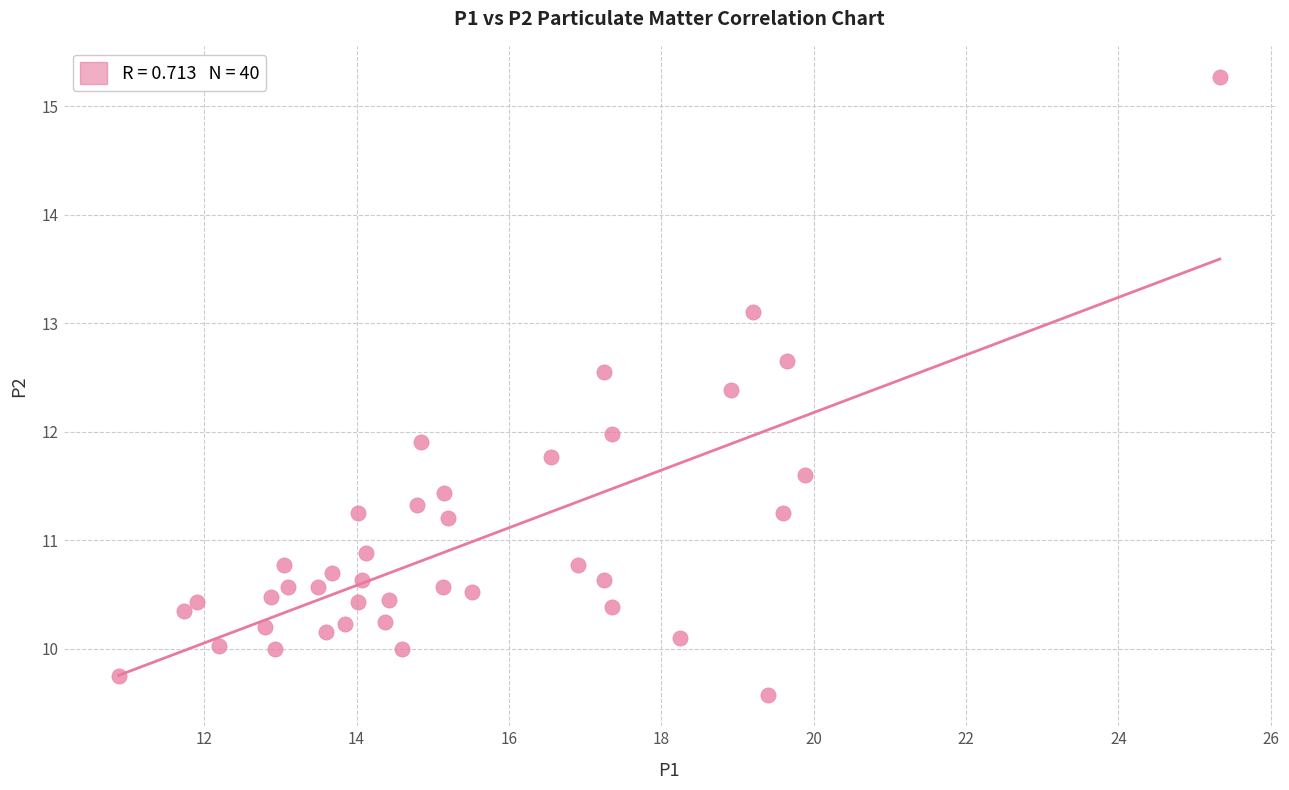

What is the range of X values (max minus min)?

14.4